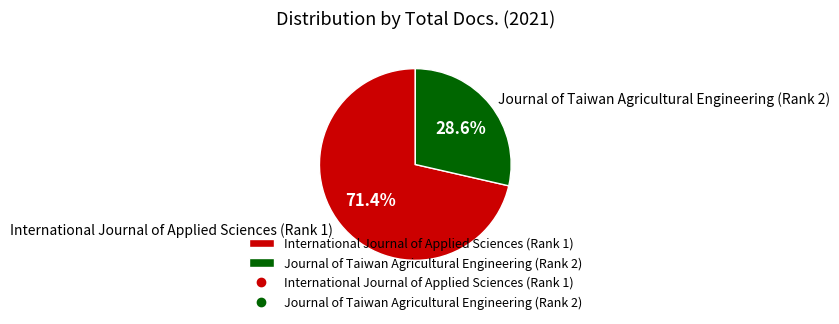

To the nearest percent, what is the average slice percentage?

50%